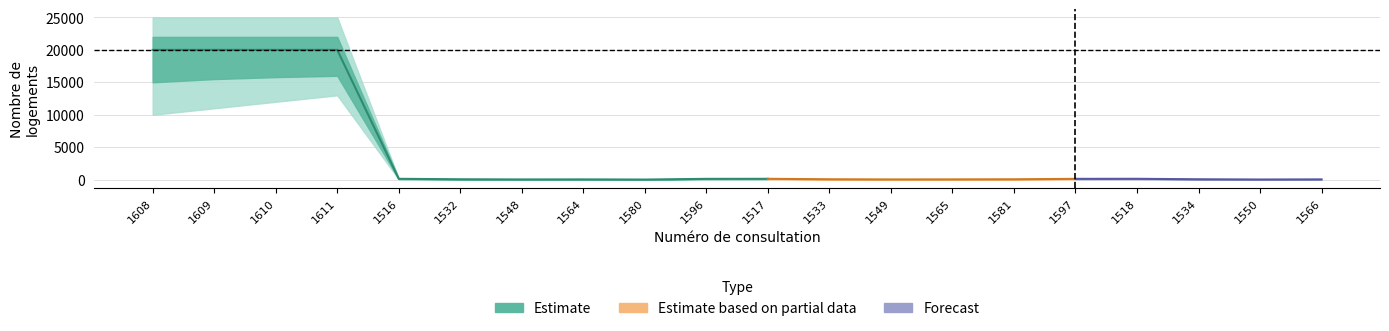

Reading left to right, transcribe all the data shown in this chart.

Nombre de logements: 1608=20000	1609=20000	1610=20000	1611=20000	1516=128	1532=56	1548=30	1564=39	1580=12	1596=122	1517=128	1533=56	1549=30	1565=39	1581=54	1597=122	1518=128	1534=56	1550=20	1566=39
lower_inner: 1608=15000	1609=15500	1610=15800	1611=16000	1516=90	1532=40	1548=20	1564=28	1580=8	1596=85	1517=90	1533=40	1549=20	1565=28	1581=38	1597=85	1518=90	1534=40	1550=14	1566=28
upper_inner: 1608=22000	1609=22000	1610=22000	1611=22000	1516=150	1532=65	1548=38	1564=48	1580=16	1596=140	1517=150	1533=65	1549=38	1565=48	1581=65	1597=140	1518=150	1534=65	1550=26	1566=48
lower_outer: 1608=10000	1609=11000	1610=12000	1611=13000	1516=60	1532=25	1548=10	1564=15	1580=4	1596=55	1517=60	1533=25	1549=10	1565=15	1581=20	1597=55	1518=60	1534=25	1550=8	1566=15
upper_outer: 1608=25000	1609=25000	1610=25000	1611=25000	1516=190	1532=85	1548=55	1564=65	1580=24	1596=175	1517=190	1533=85	1549=55	1565=65	1581=85	1597=175	1518=190	1534=85	1550=36	1566=65